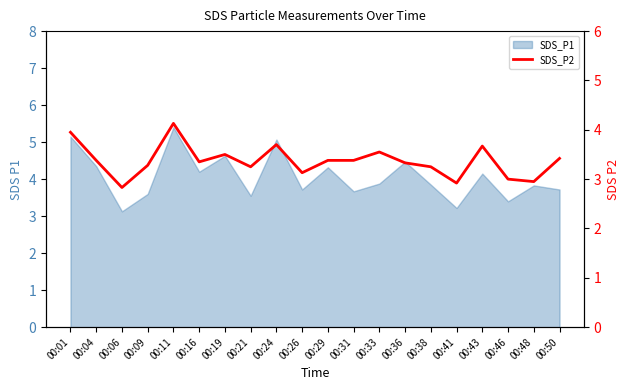

At which category does the data reach its first local valley?

00:06